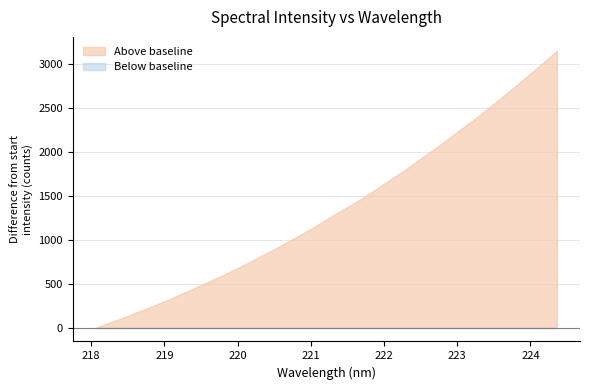

List the labels in order of value, largest first.

224.3616, 224.1709, 223.9802, 223.7895, 223.5987, 223.408, 223.2172, 223.0264, 222.8355, 222.6447, 222.4538, 222.263, 222.0721, 221.8812, 221.6902, 221.4993, 221.3083, 221.1174, 220.9264, 220.7354, 220.5444, 220.3533, 220.1623, 219.9712, 219.7801, 219.589, 219.3979, 219.2067, 219.0156, 218.8244, 218.6332, 218.442, 218.2508, 218.0596